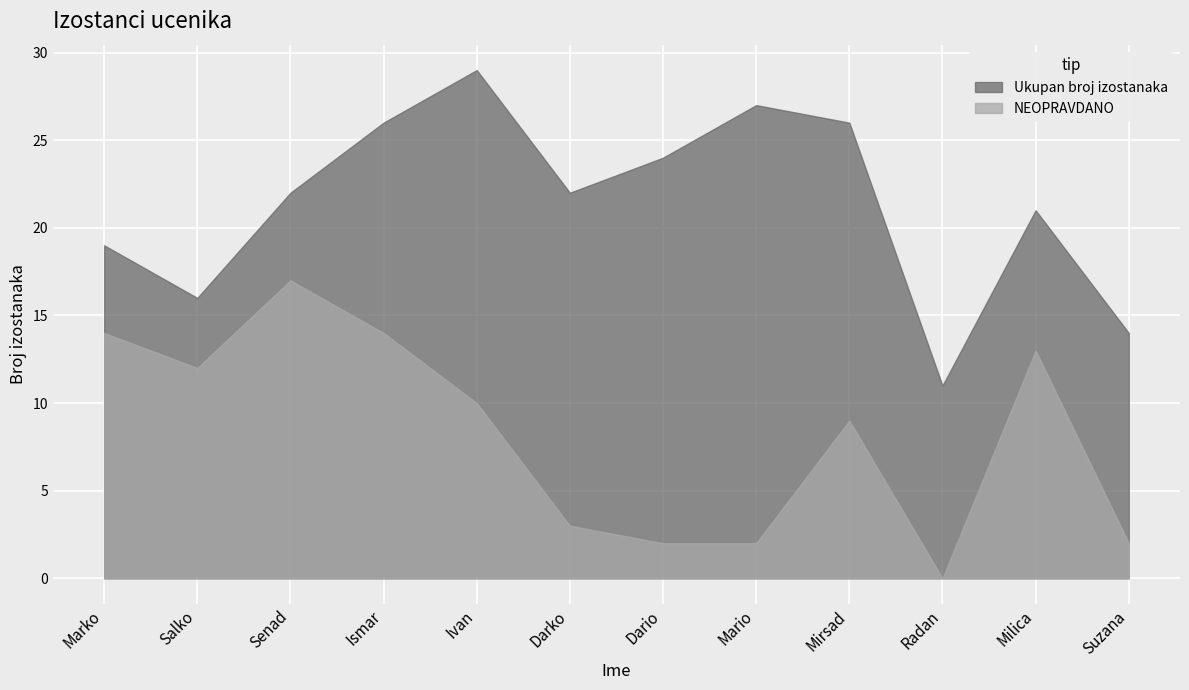

What is the value of the NEOPRAVDANO point at the 9th from the left?

9